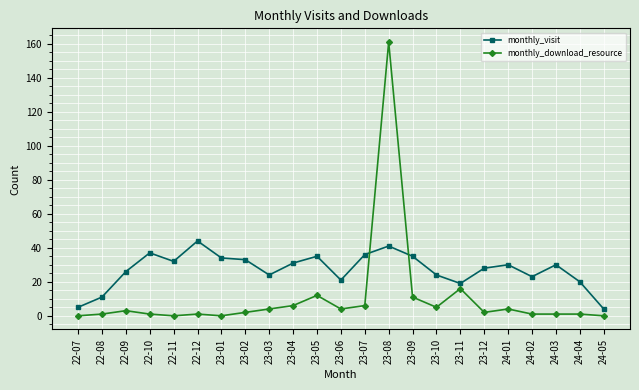

What is the sum of all monthly_download_resource values?

242